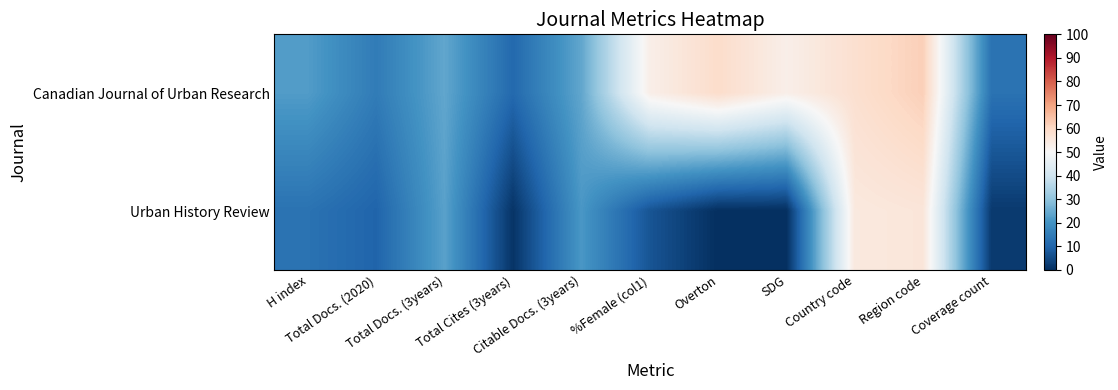

Rank the series by their average value, from lowest to highest.

Urban History Review, Canadian Journal of Urban Research